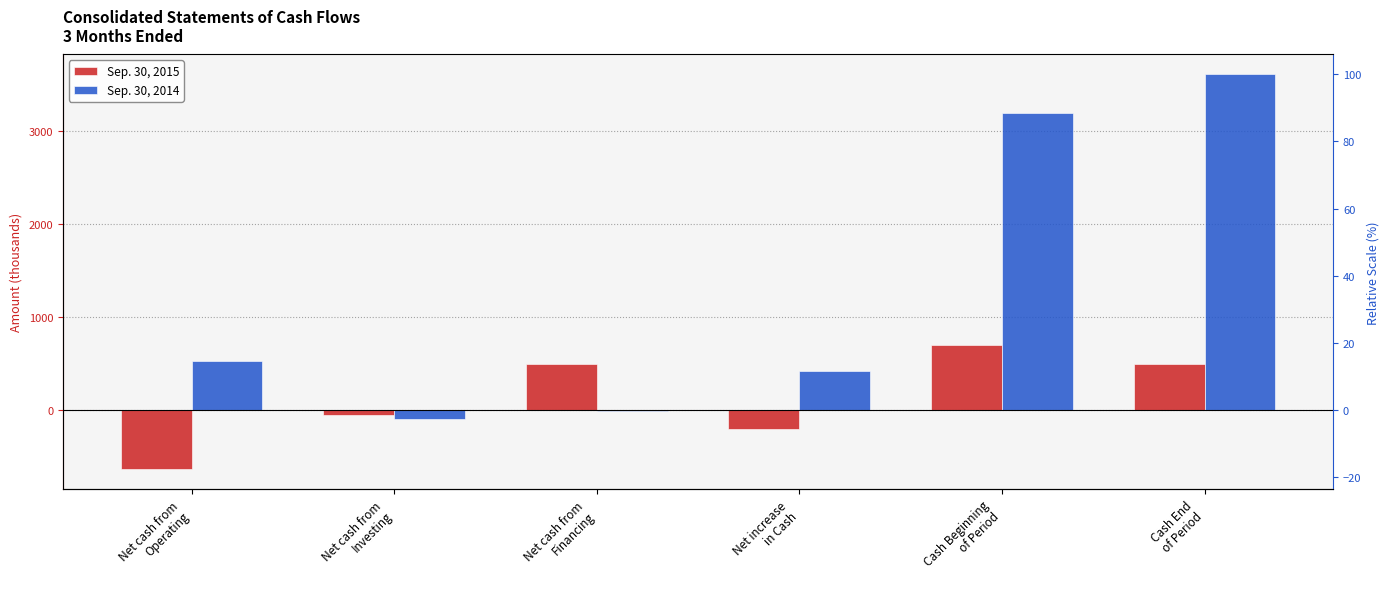

How many bars are there in total?

12